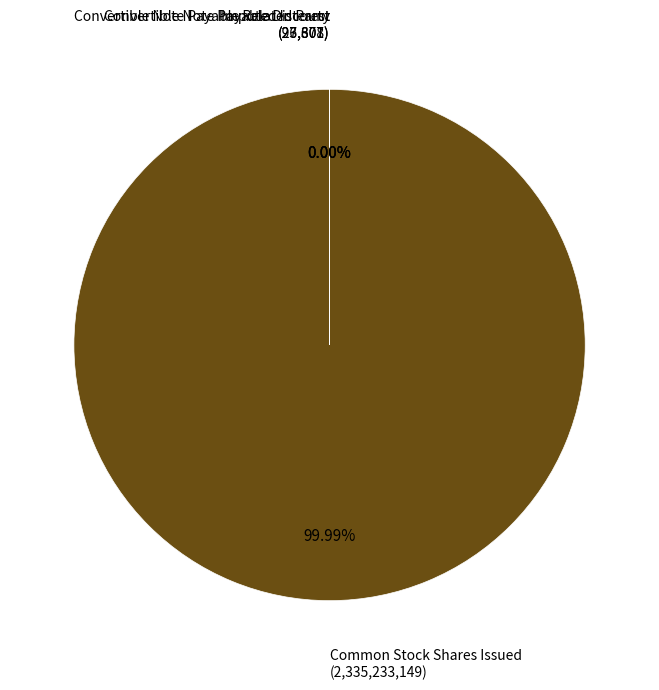

Is there a majority slice in this chart?

Yes